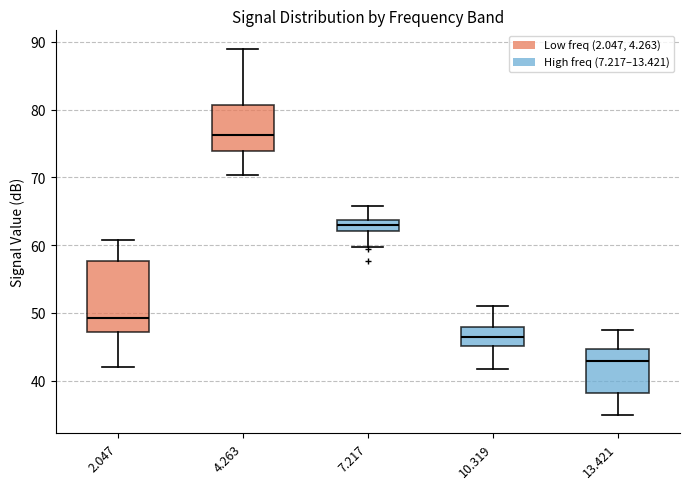

Comparing the boxes themselves (not the whiskers), which one is the tallest?

2.047